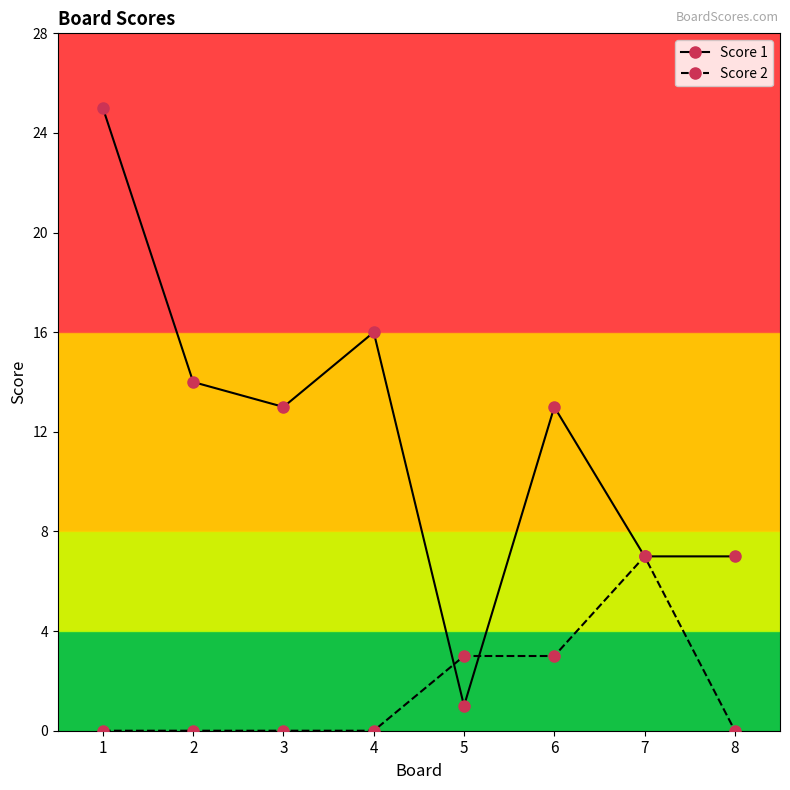

True or false: Score 2 has a value of -5 at 2.

False